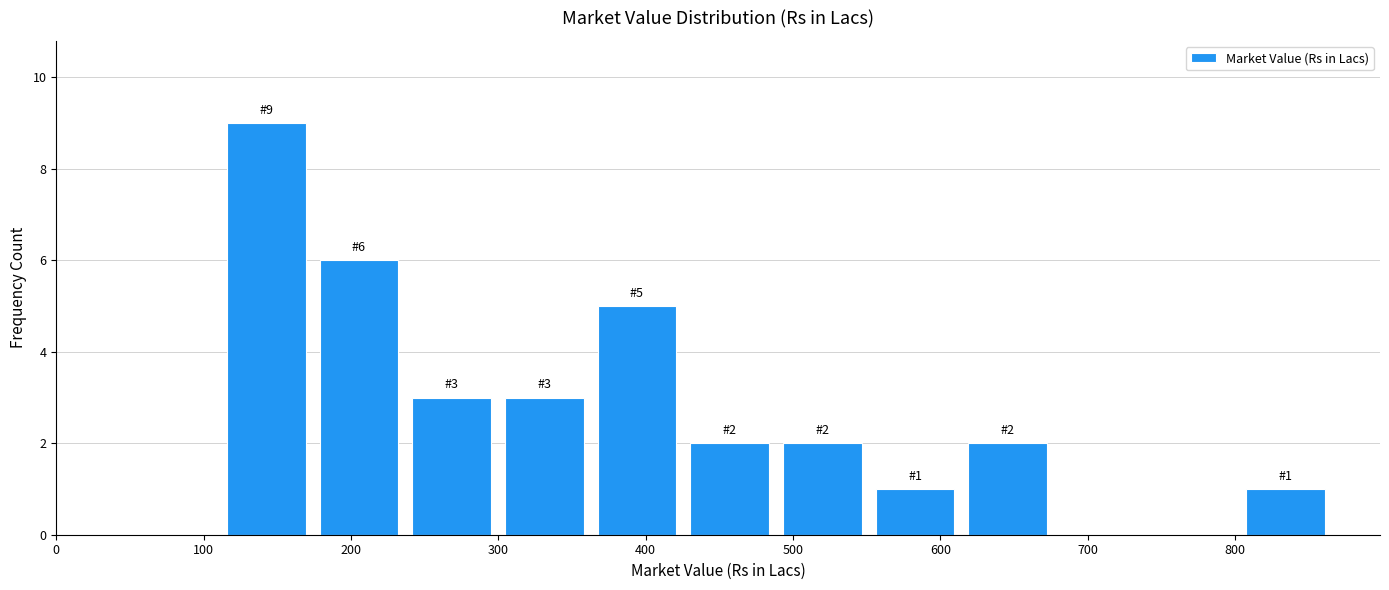

Which range on the x-axis has the tallest bar?

110 to 170